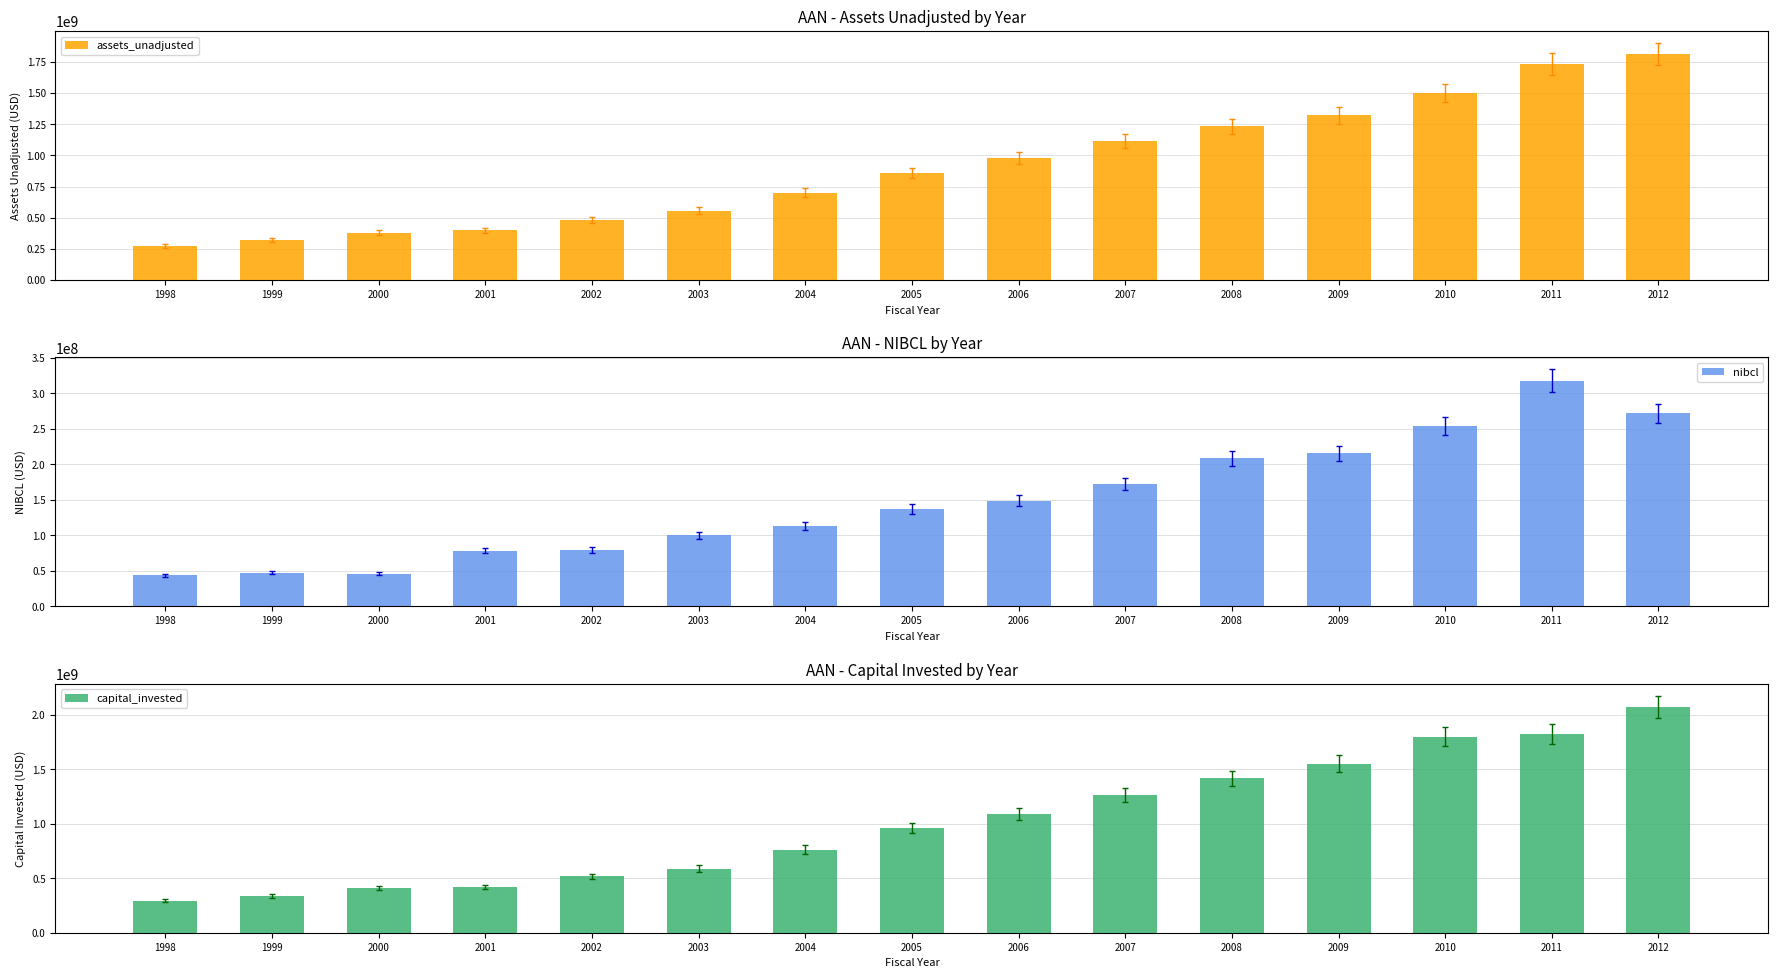

At which category is the sum across all series the highest?

2012